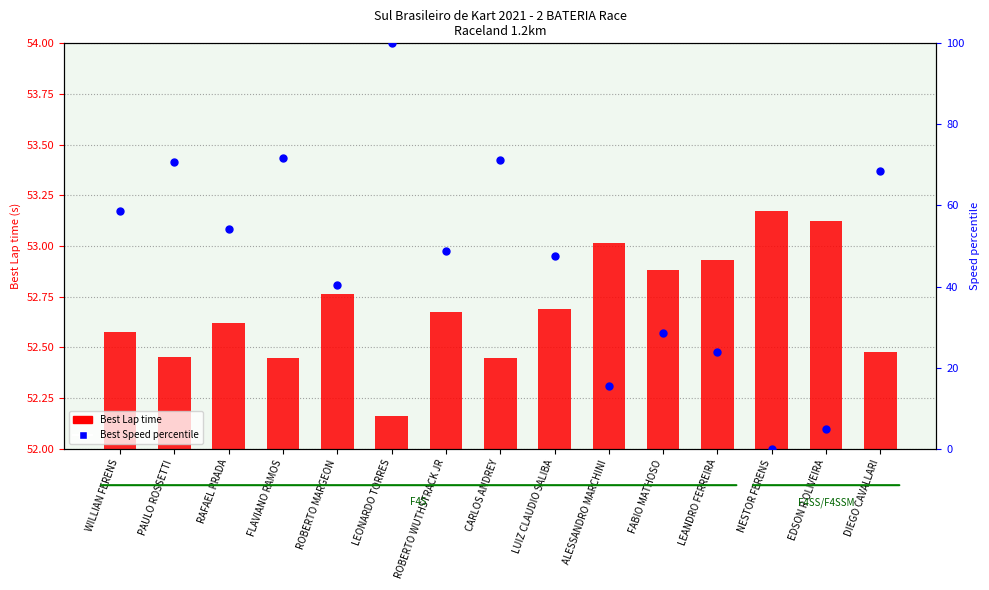

What are all the series names shown in the legend?

Best Lap time, Best Speed (percentile)